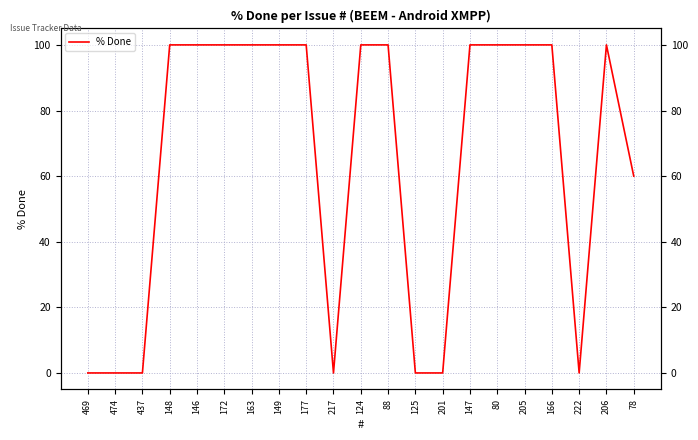

Count the values in the range 0 to 100.

21